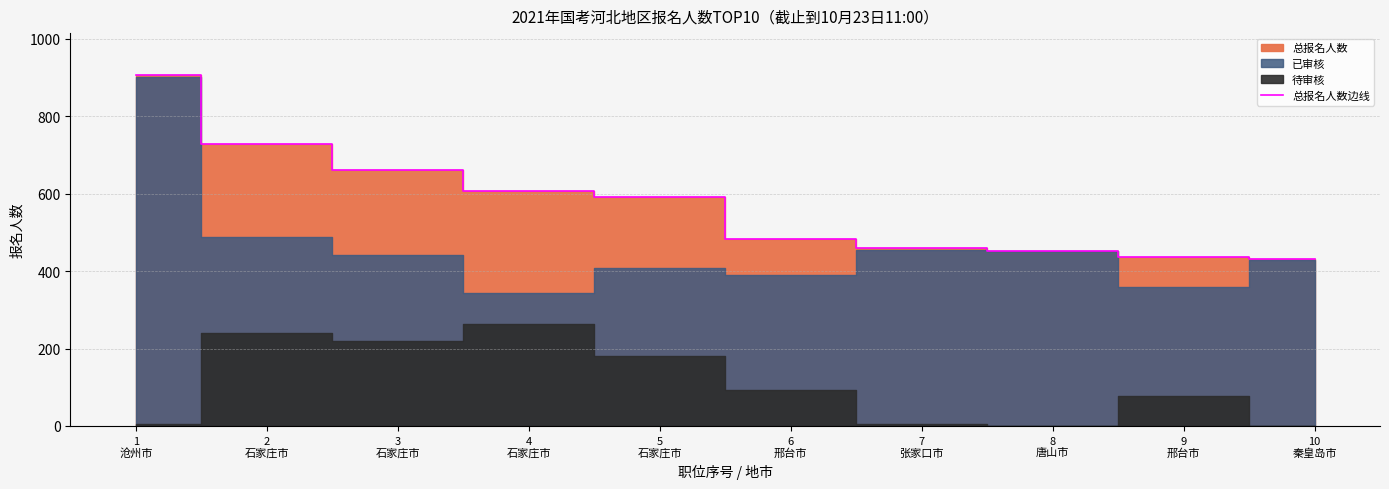

What is the maximum value shown in the chart?

906